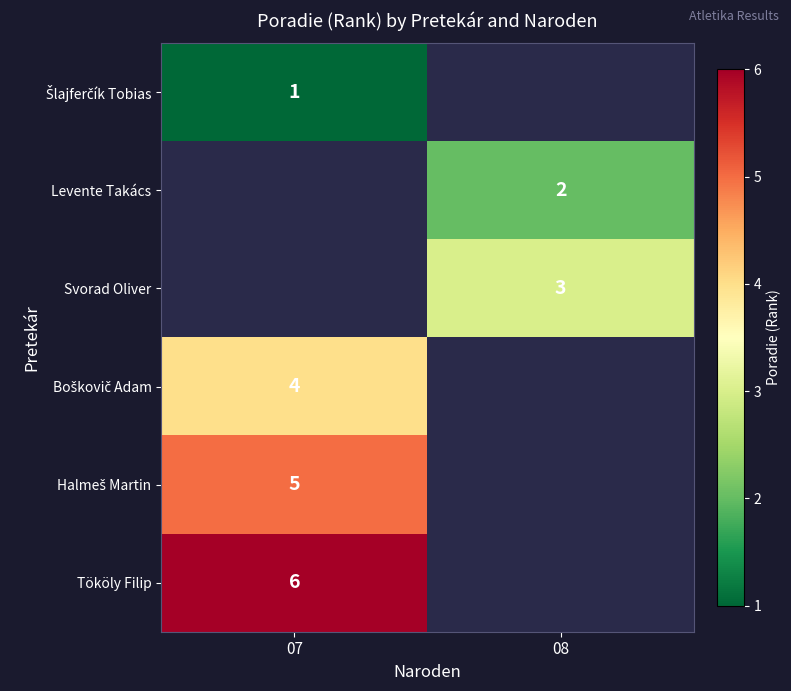

What is the smallest value displayed?

1.0